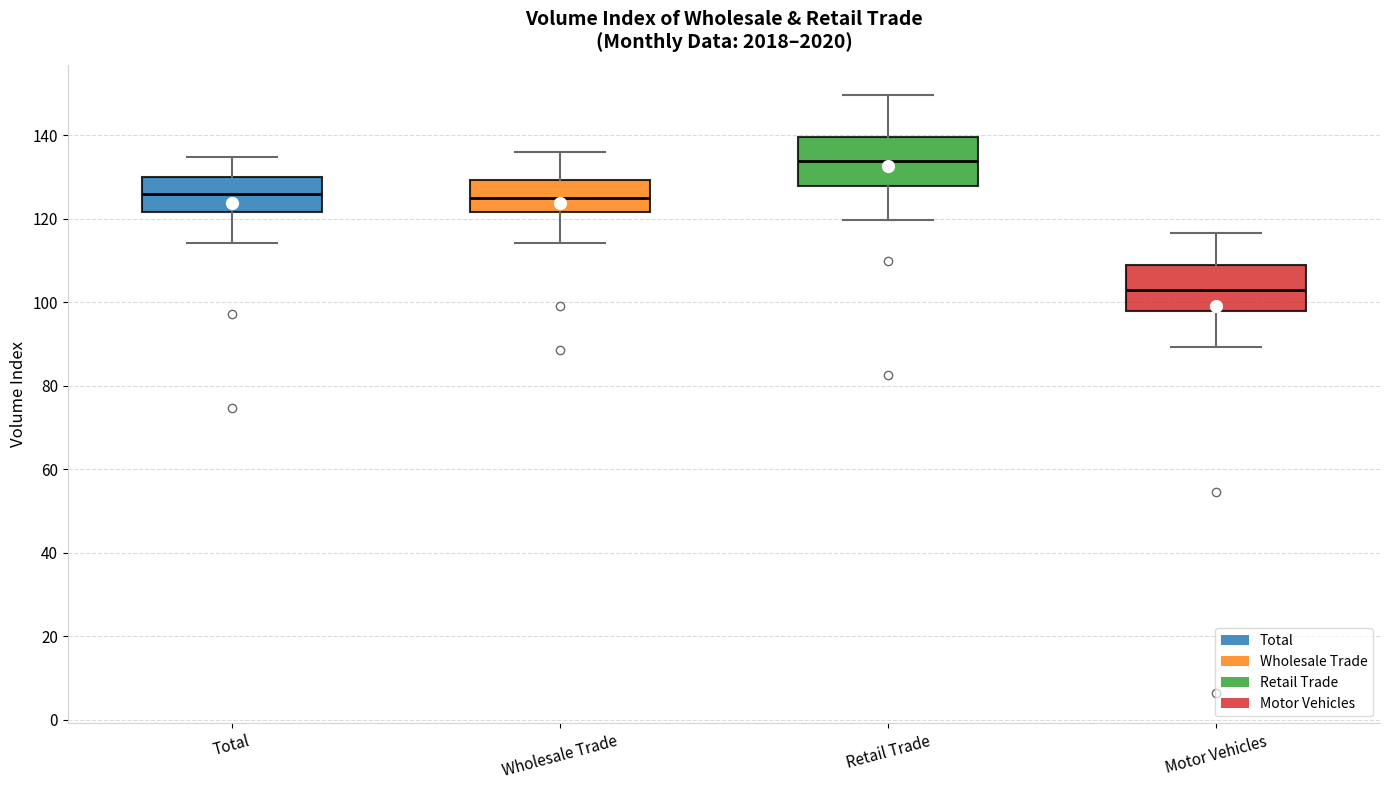

Reading left to right, transcribe this box plot: for each box, give where its median line is, the range the box spans, and where its two whiskers end, as read against the y-axis. The values are not printed on the chart, so give them approximately, as read against the axis.

Total: median 126, box 122 to 130, whiskers 114 to 134
Wholesale Trade: median 124, box 122 to 130, whiskers 114 to 136
Retail Trade: median 134, box 128 to 140, whiskers 120 to 150
Motor Vehicles: median 102, box 98 to 108, whiskers 90 to 116